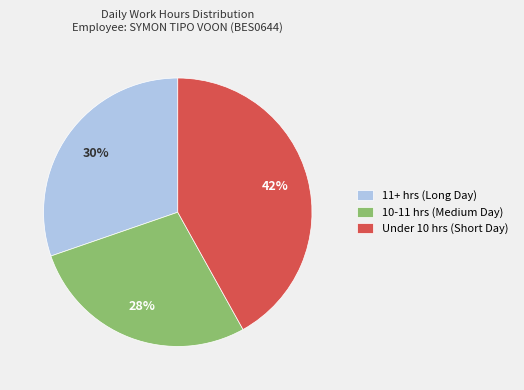

To the nearest percent, what is the difference between the 11+ hrs (Long Day) and Under 10 hrs (Short Day) slice percentages?

12%